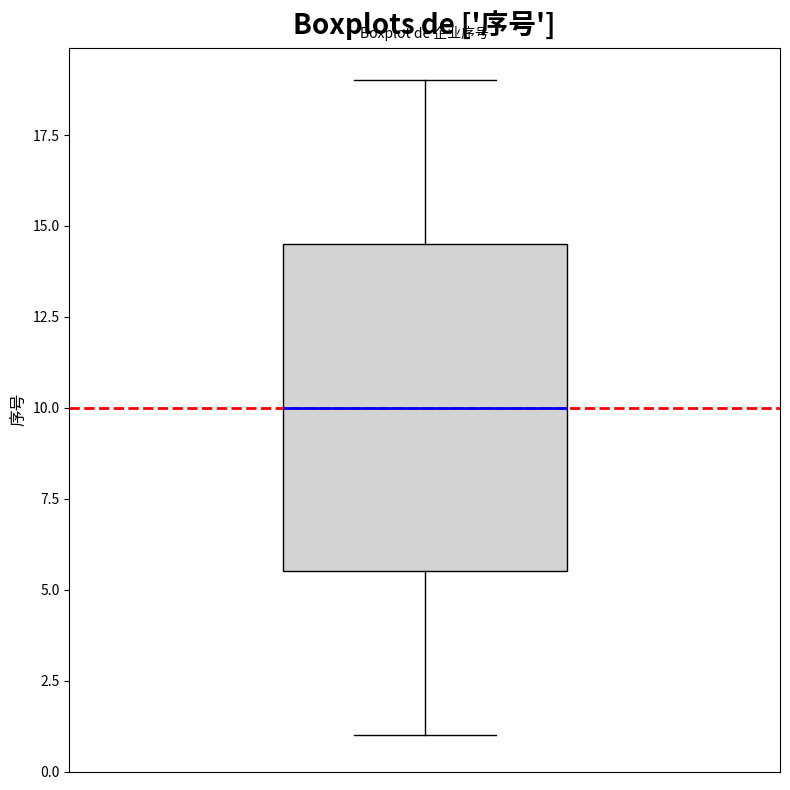

Where does the lower whisker of the box end on the y-axis? The values are not printed on the chart, so give them approximately, as read against the axis.

1.0